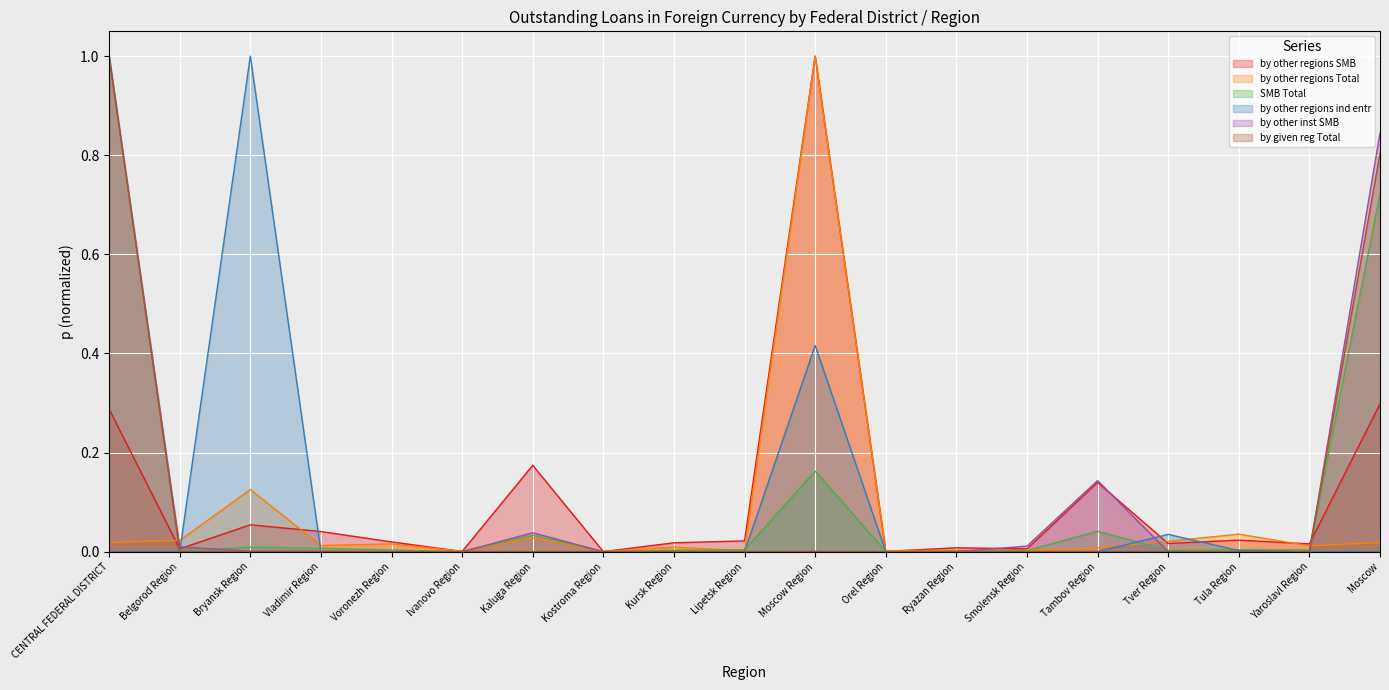

Between Belgorod Region and Moscow, which is larger?

Moscow